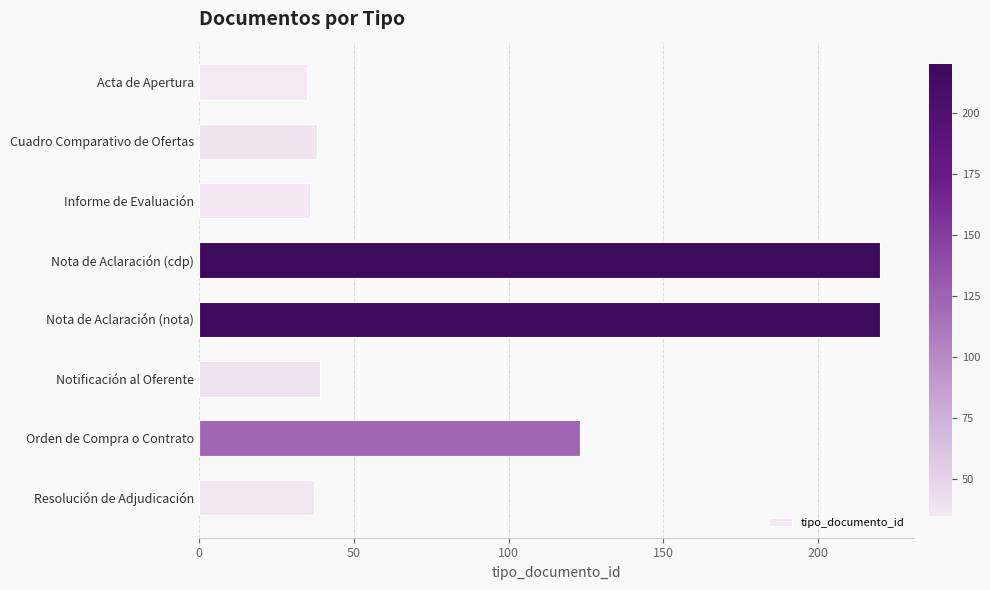

How many values are below 39?

4